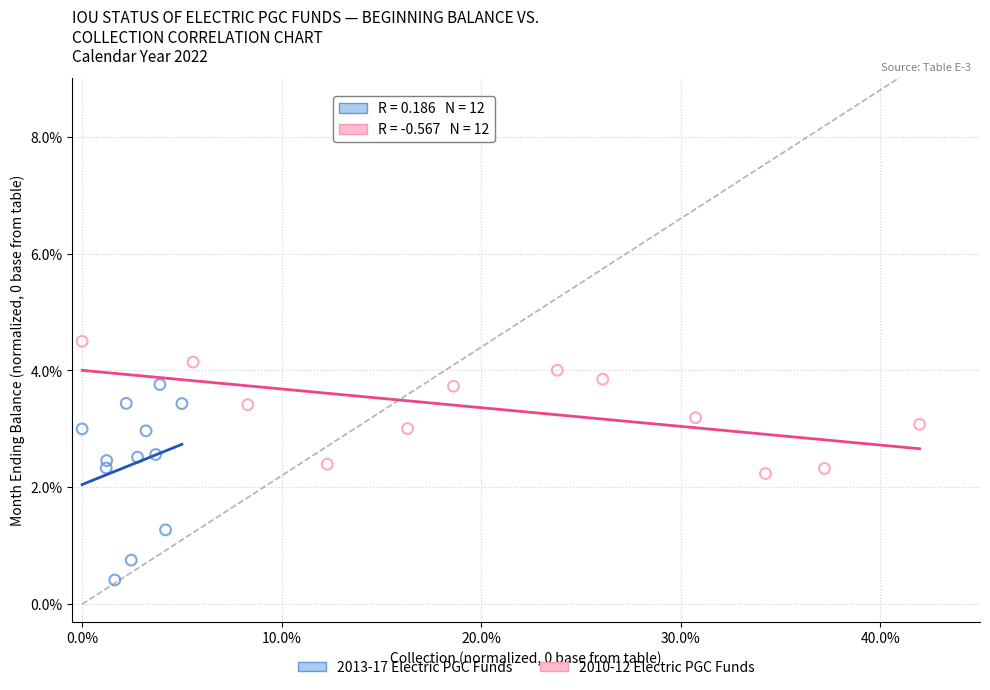

What are all the series names shown in the legend?

2013-17 Electric PGC Funds, 2010-12 Electric PGC Funds